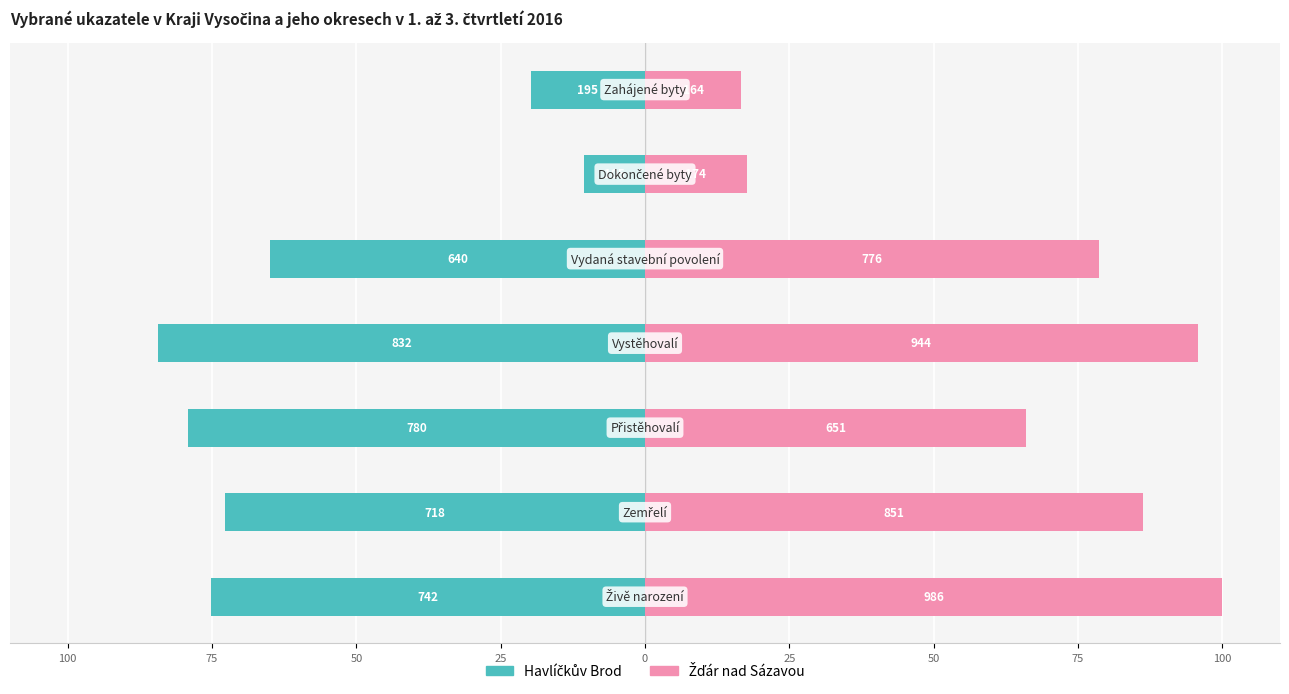

Between 75 and 50, which is larger?

50